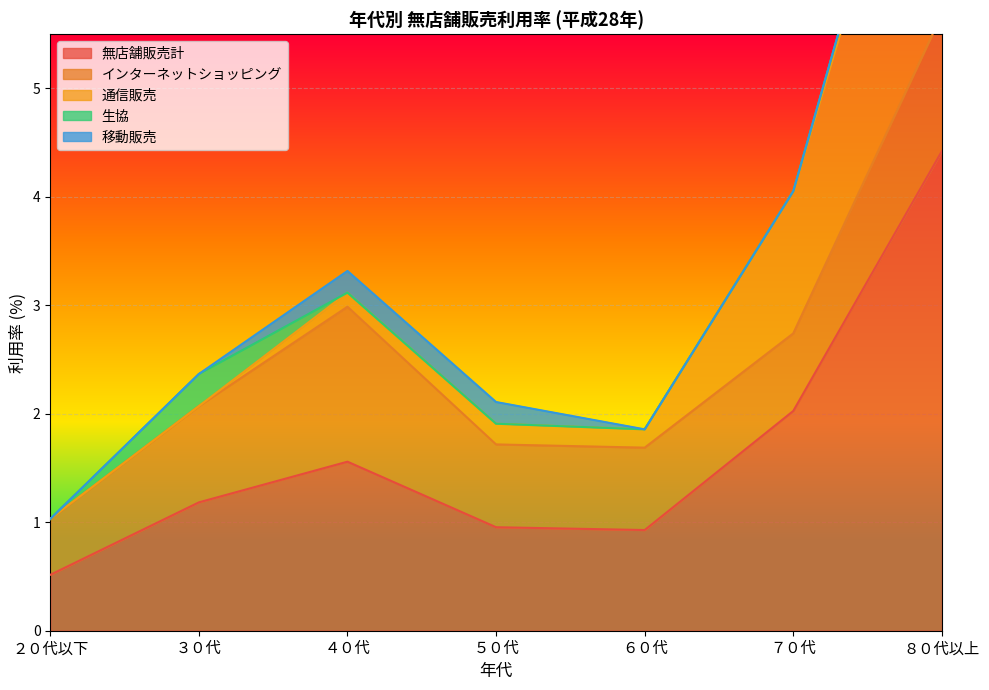

How many values in 通信販売 are above zero?

5